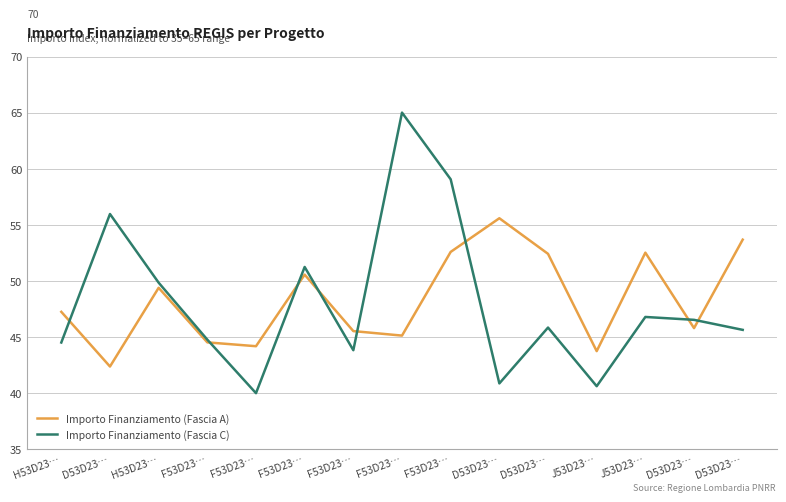

What is the maximum value for Importo Finanziamento (Fascia C)?

65.0